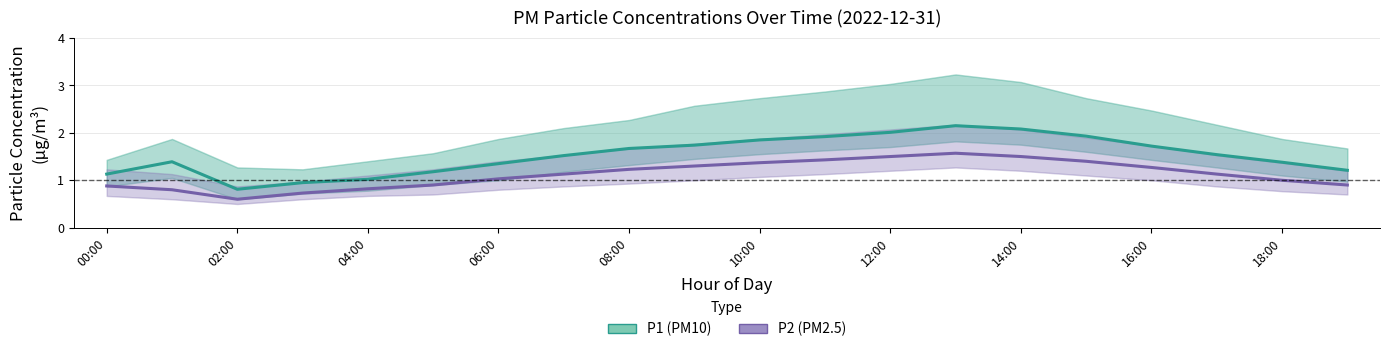

Which series has the largest total across all categories?

P1 (PM10)